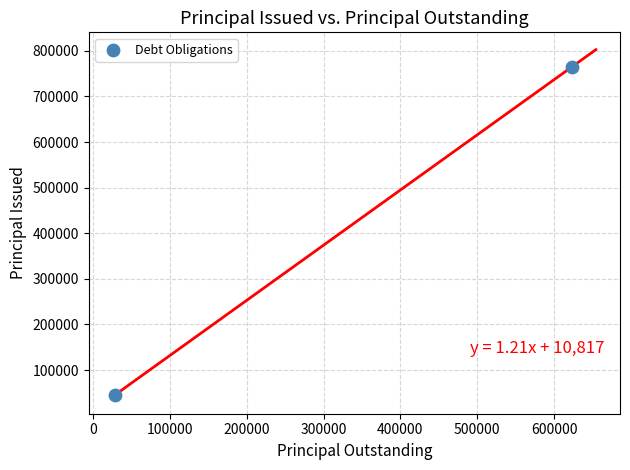

What is the range of Y values (max minus min)?

719250